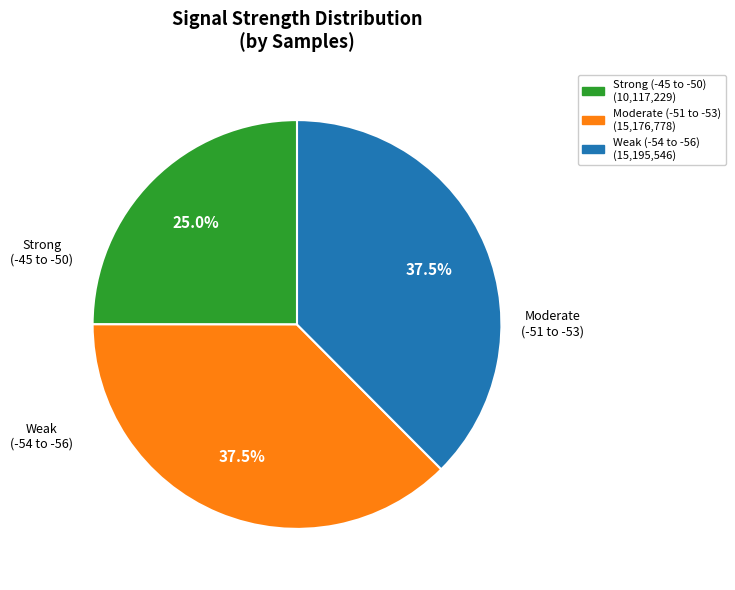

How many segments does this pie chart have?

3